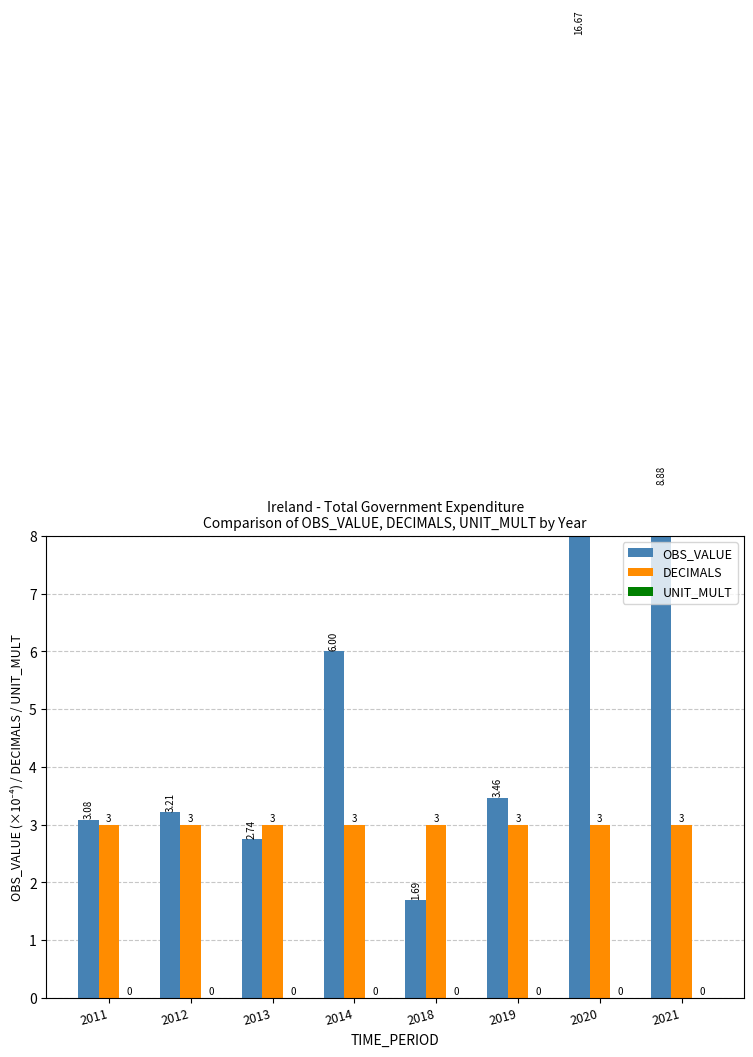

What is the minimum value for OBS_VALUE?

1.7